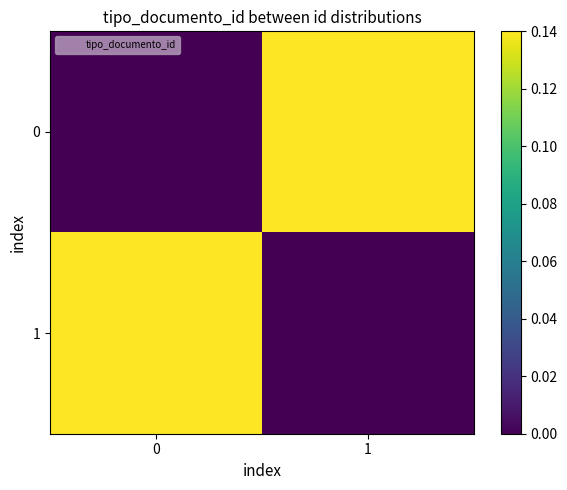

Reading right to left, extract all data points from this chart.

0: 1=0.1	0=0.0
1: 1=0.0	0=0.1